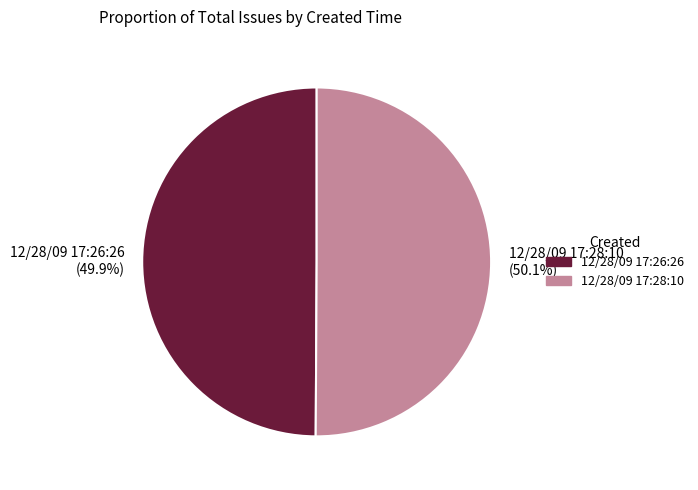

Is there a majority slice in this chart?

Yes